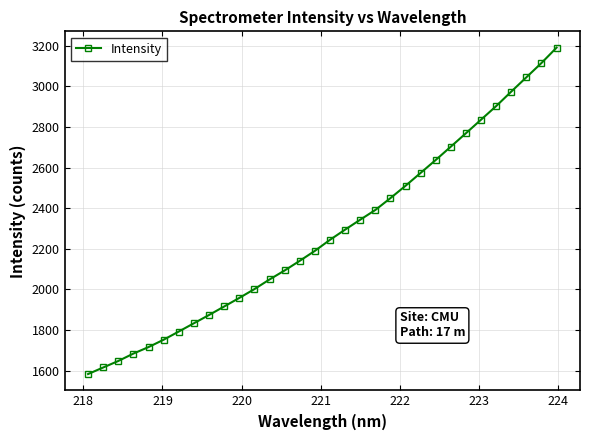

Reading right to left, extract all data points from this chart.

3191.4	3115.9	3045.4	2974.9	2903.5	2836.7	2769.8	2703.8	2638.0	2574.3	2510.8	2449.9	2391.4	2343.4	2294.6	2244.4	2190.0	2140.9	2093.4	2048.9	2001.5	1957.9	1915.7	1873.9	1833.2	1792.3	1752.1	1715.7	1683.7	1647.2	1615.0	1582.7